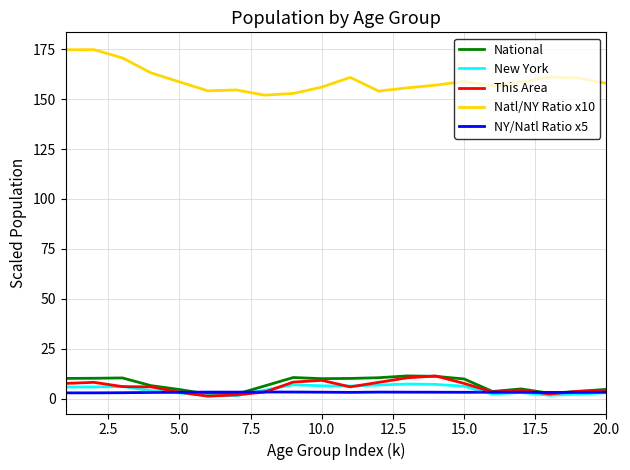

What is the maximum value shown in the chart?

174.8